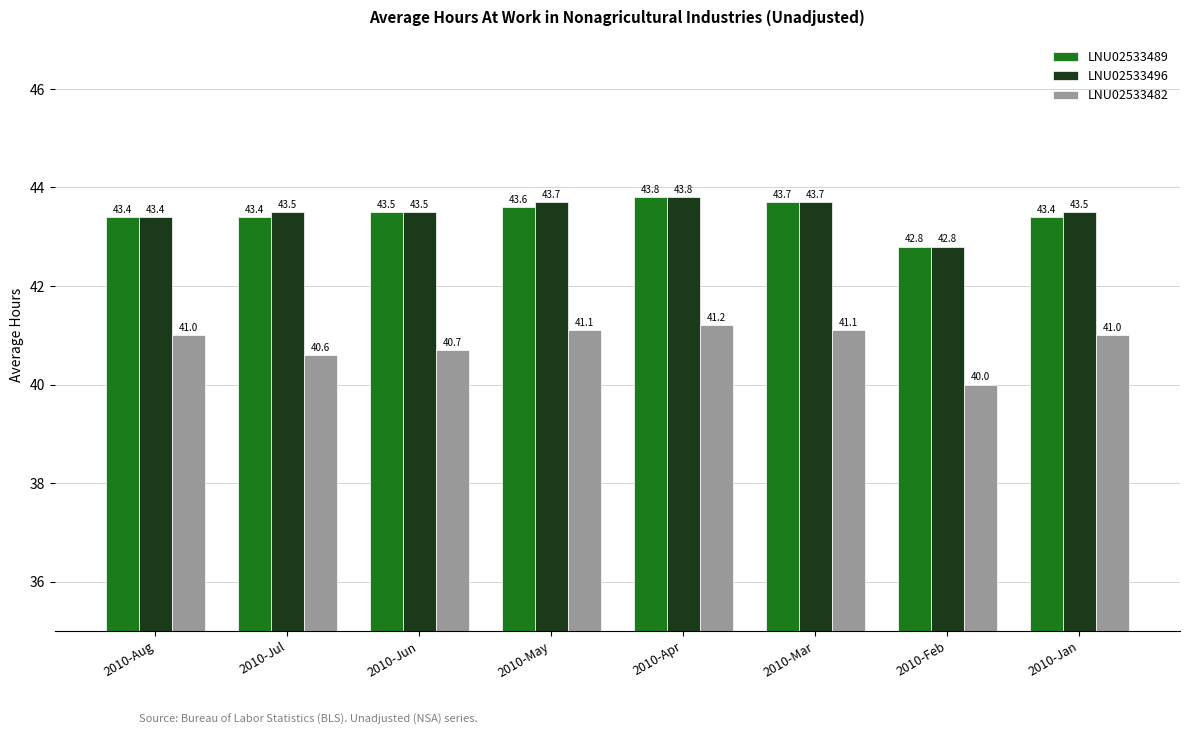

What is the sum of all LNU02533489 values?

347.6